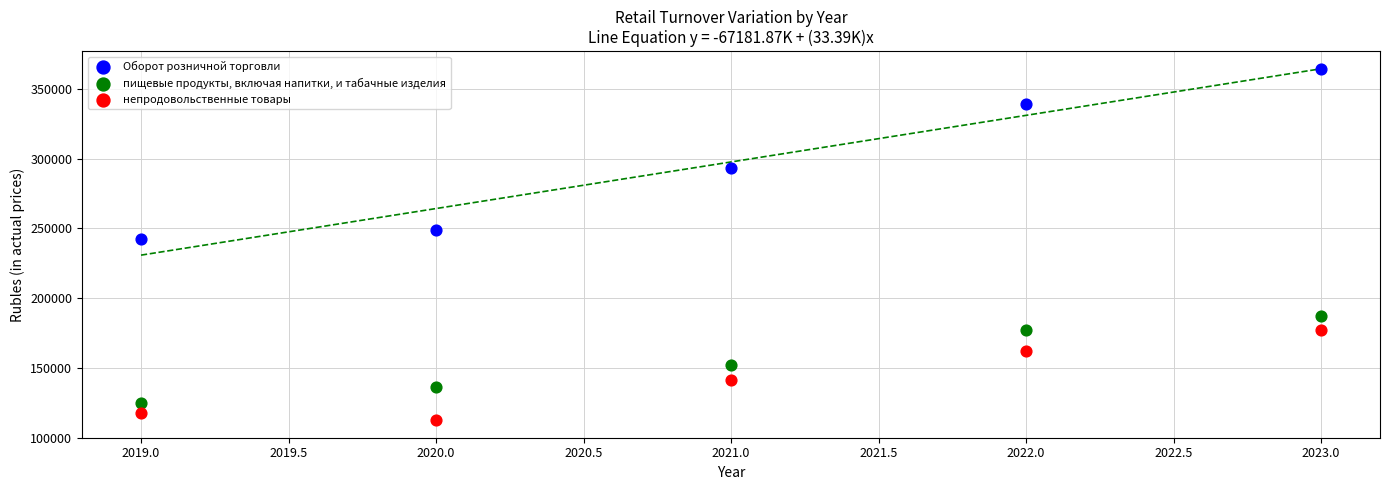

What are all the series names shown in the legend?

Оборот розничной торговли, пищевые продукты, включая напитки, и табачные изделия, непродовольственные товары